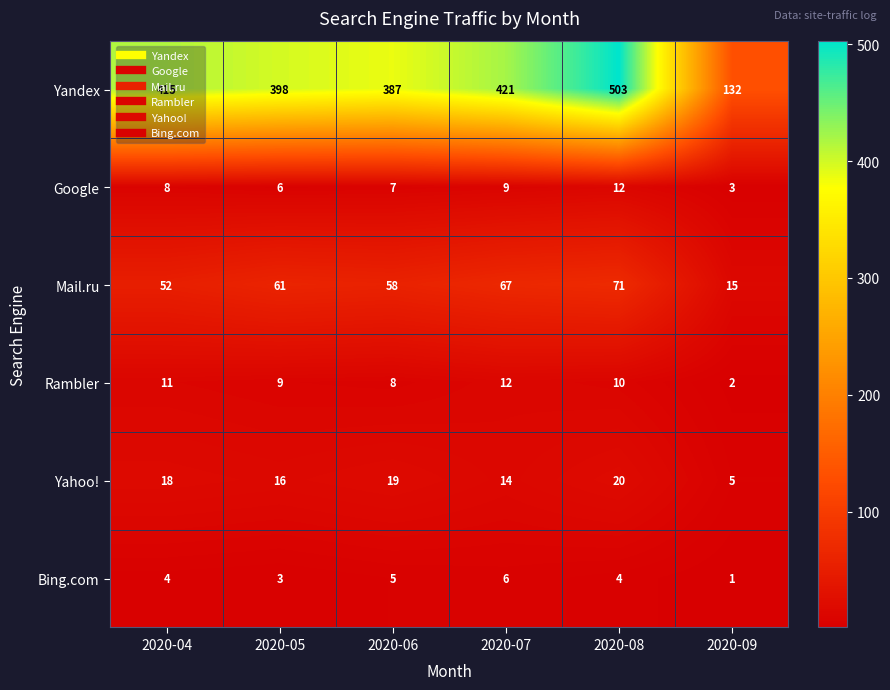

Which series changed the most between 2020-05 and 2020-06?

Yandex